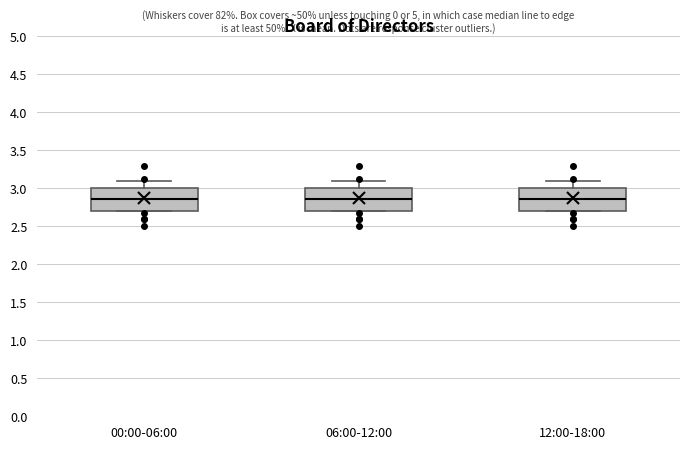

Reading left to right, read every box against the y-axis: the position of its median line, the range the box covers, and the ends of its whiskers. The values are not printed on the chart, so give them approximately, as read against the axis.

00:00-06:00: median 2.85, box 2.70 to 3.00, whiskers 2.70 to 3.10
06:00-12:00: median 2.85, box 2.70 to 3.00, whiskers 2.70 to 3.10
12:00-18:00: median 2.85, box 2.70 to 3.00, whiskers 2.70 to 3.10